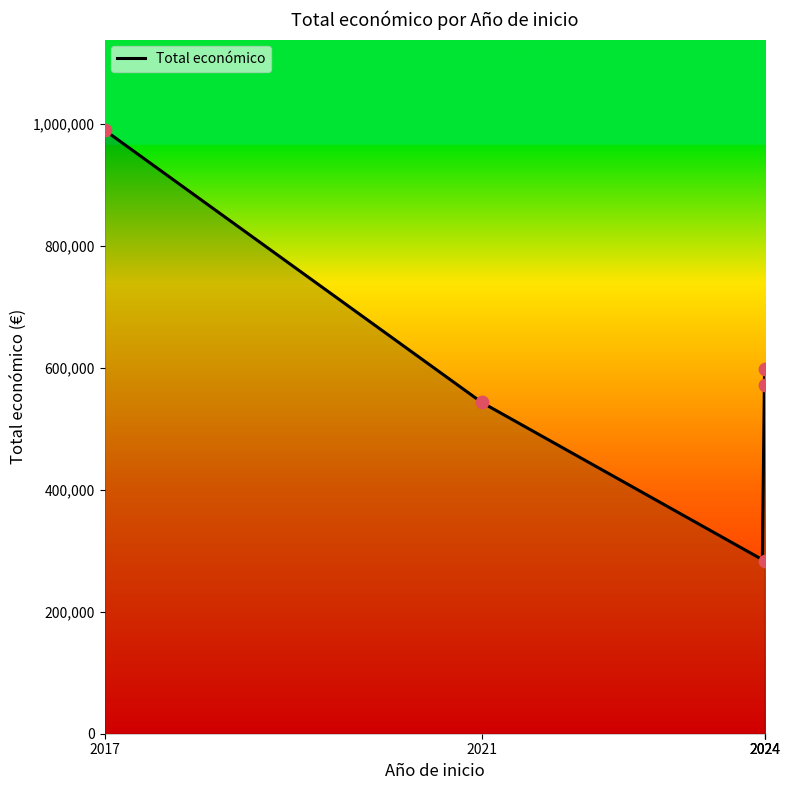

What is the ratio of the value at 2017 to the value at 2021?

1.8